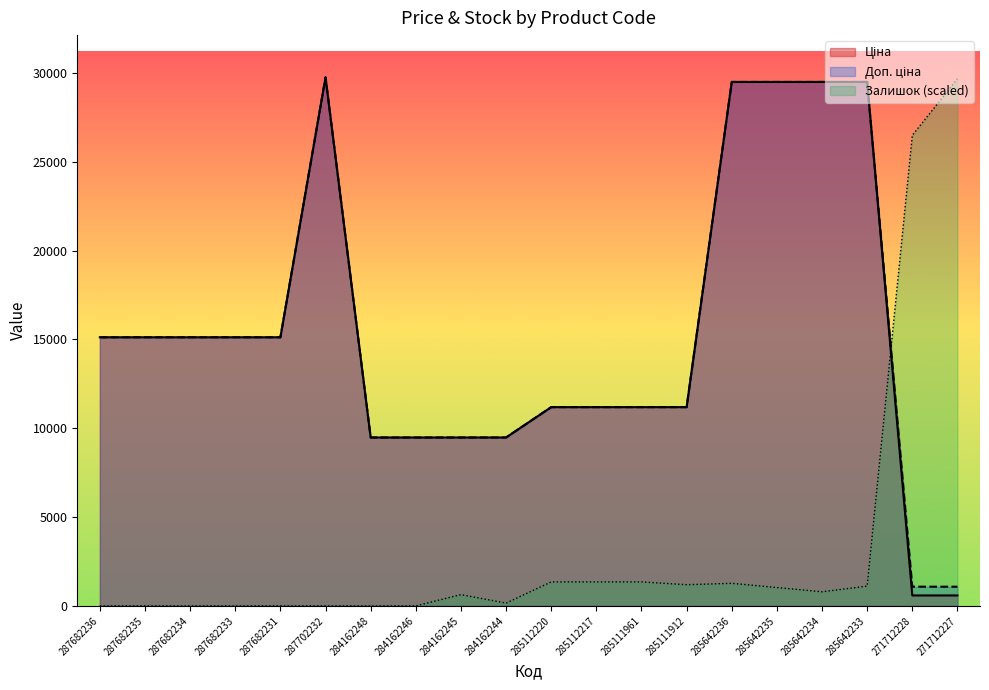

What is the average value of the Ціна series?

15358.3